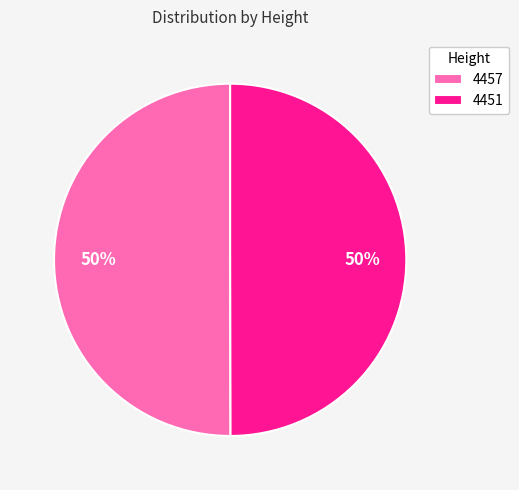

To the nearest percent, what percentage of the pie is 4451?

50%